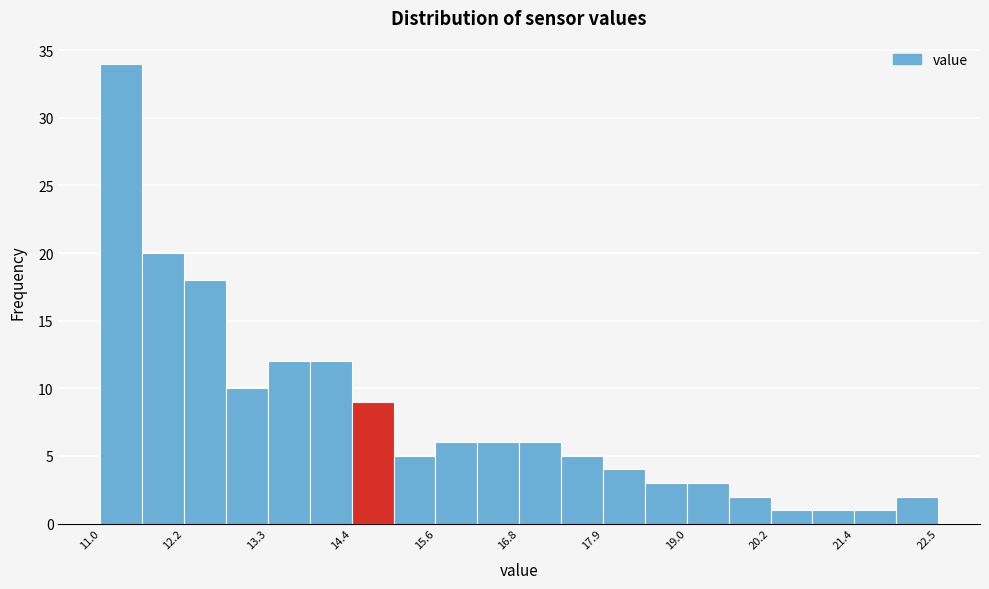

Around what value on the x-axis is the tallest bar? Give the approximate position of its centre, as read against the axis.

11.2